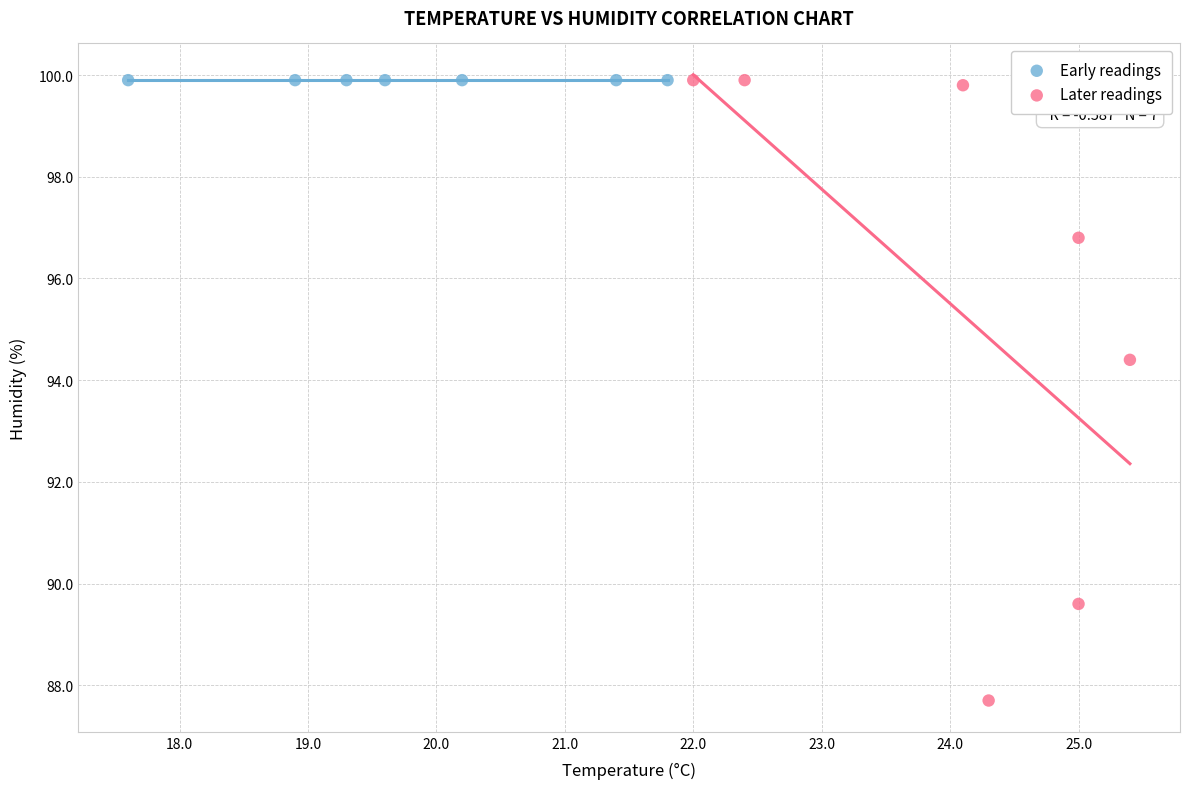

Which series contains the lowest Y value?

Later readings